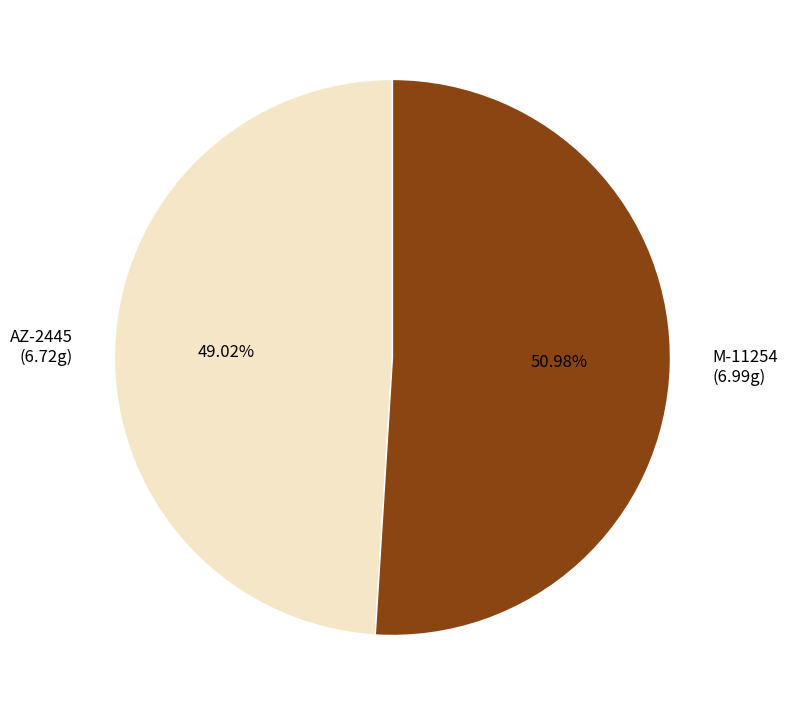

To the nearest percent, what is the average slice percentage?

50%